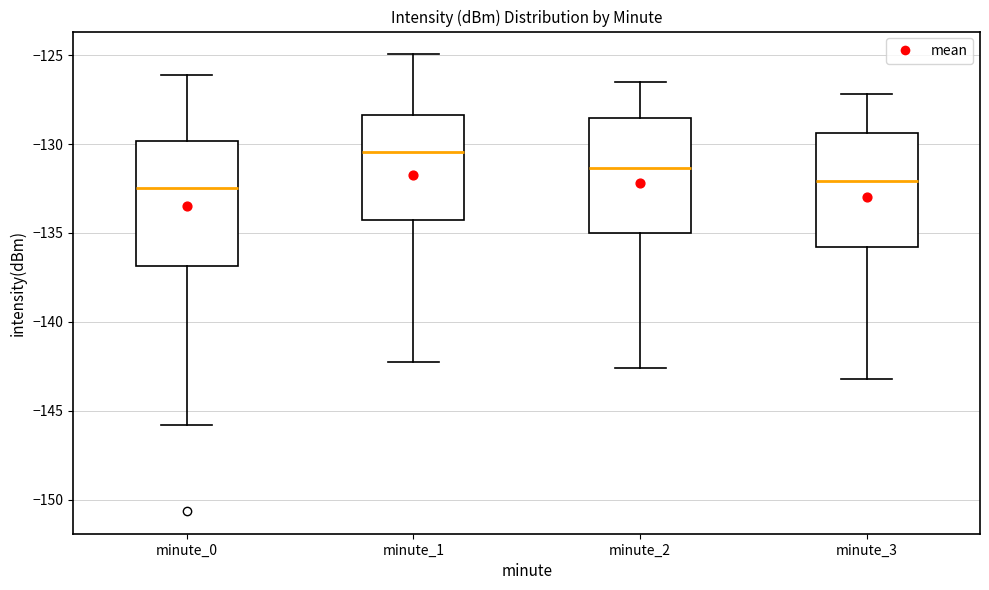

Reading left to right, transcribe this box plot: for each box, give where its median line is, the range the box spans, and where its two whiskers end, as read against the y-axis. The values are not printed on the chart, so give them approximately, as read against the axis.

minute_0: median -132.5, box -137.0 to -130.0, whiskers -146.0 to -126.0
minute_1: median -130.5, box -134.5 to -128.5, whiskers -142.0 to -125.0
minute_2: median -131.5, box -135.0 to -128.5, whiskers -142.5 to -126.5
minute_3: median -132.0, box -136.0 to -129.5, whiskers -143.0 to -127.0